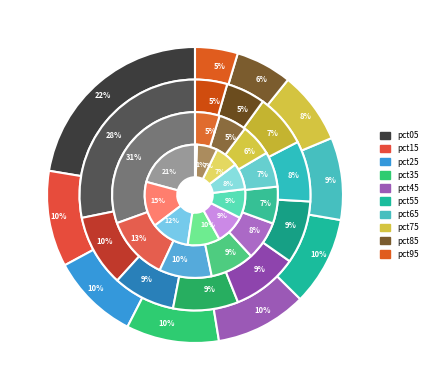

What percentage is the pct35 slice, to the nearest percent?

9%